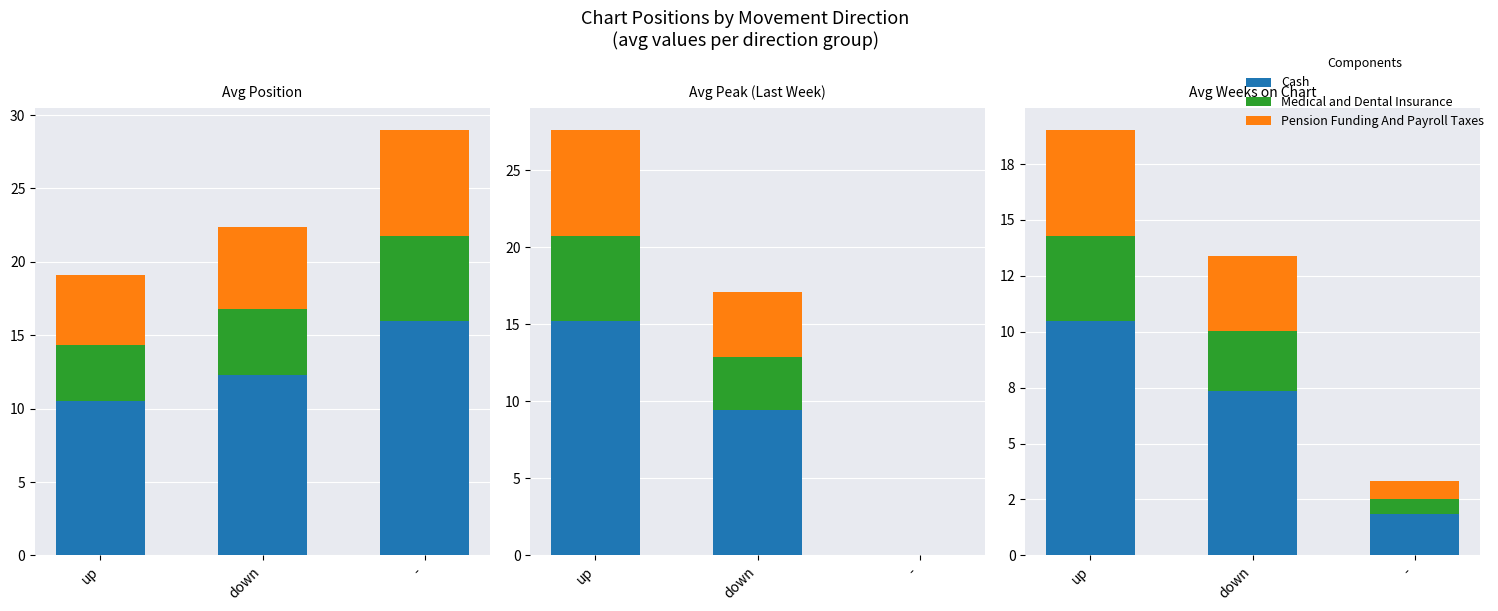

Which has a higher value, up or down?

up